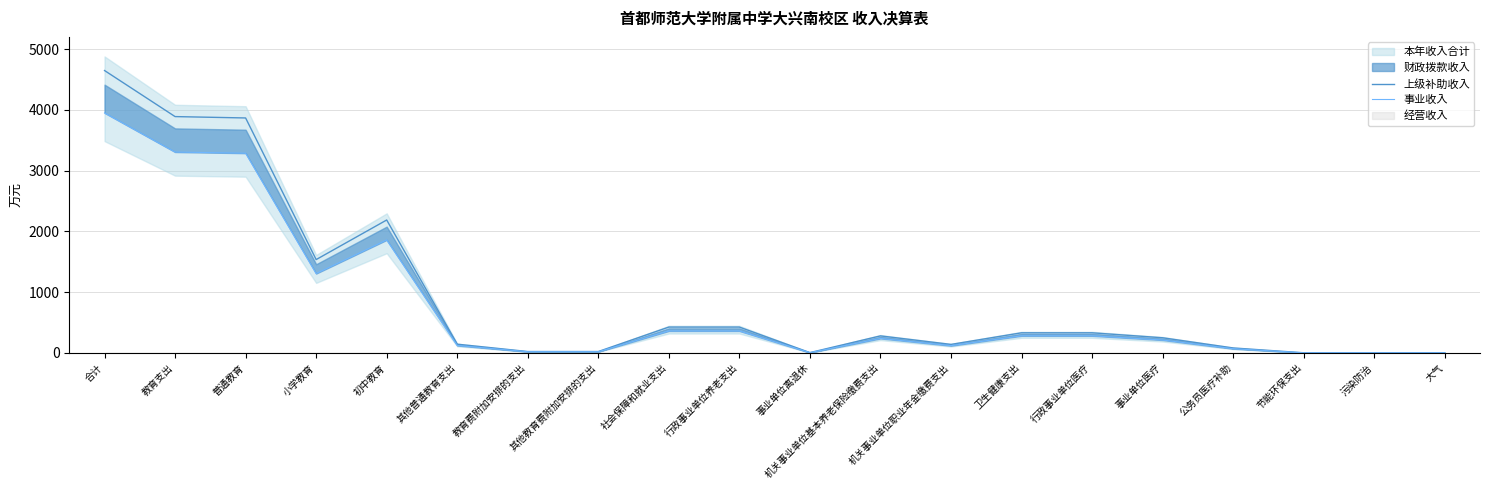

Reading left to right, list all the values displayed in this chart.

上级补助收入: 合计=4646.2	教育支出=3888.6	普通教育=3866.0	小学教育=1535.5	初中教育=2187.0	其他普通教育支出=143.5	教育费附加安排的支出=22.6	其他教育费附加安排的支出=22.6	社会保障和就业支出=424.9	行政事业单位养老支出=424.9	事业单位离退休=5.0	机关事业单位基本养老保险缴费支出=280.0	机关事业单位职业年金缴费支出=140.0	卫生健康支出=330.8	行政事业单位医疗=330.8	事业单位医疗=249.1	公务员医疗补助=81.6	节能环保支出=2.0	污染防治=2.0	大气=2.0
事业收入: 合计=3949.3	教育支出=3305.3	普通教育=3286.1	小学教育=1305.2	初中教育=1858.9	其他普通教育支出=122.0	教育费附加安排的支出=19.2	其他教育费附加安排的支出=19.2	社会保障和就业支出=361.2	行政事业单位养老支出=361.2	事业单位离退休=4.2	机关事业单位基本养老保险缴费支出=238.0	机关事业单位职业年金缴费支出=119.0	卫生健康支出=281.1	行政事业单位医疗=281.1	事业单位医疗=211.8	公务员医疗补助=69.4	节能环保支出=1.7	污染防治=1.7	大气=1.7